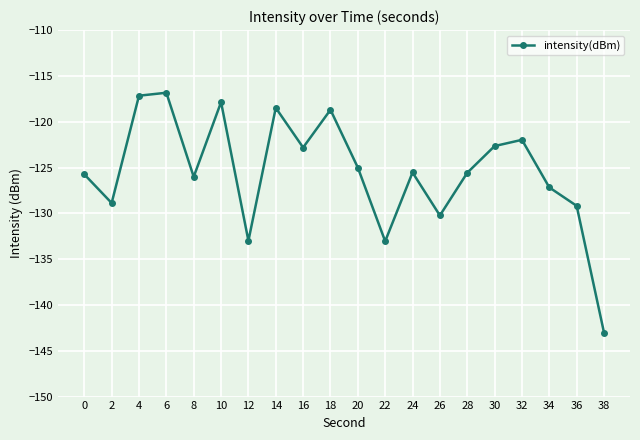

How many interior local peaks (higher than both neighbors) does the data have?

6